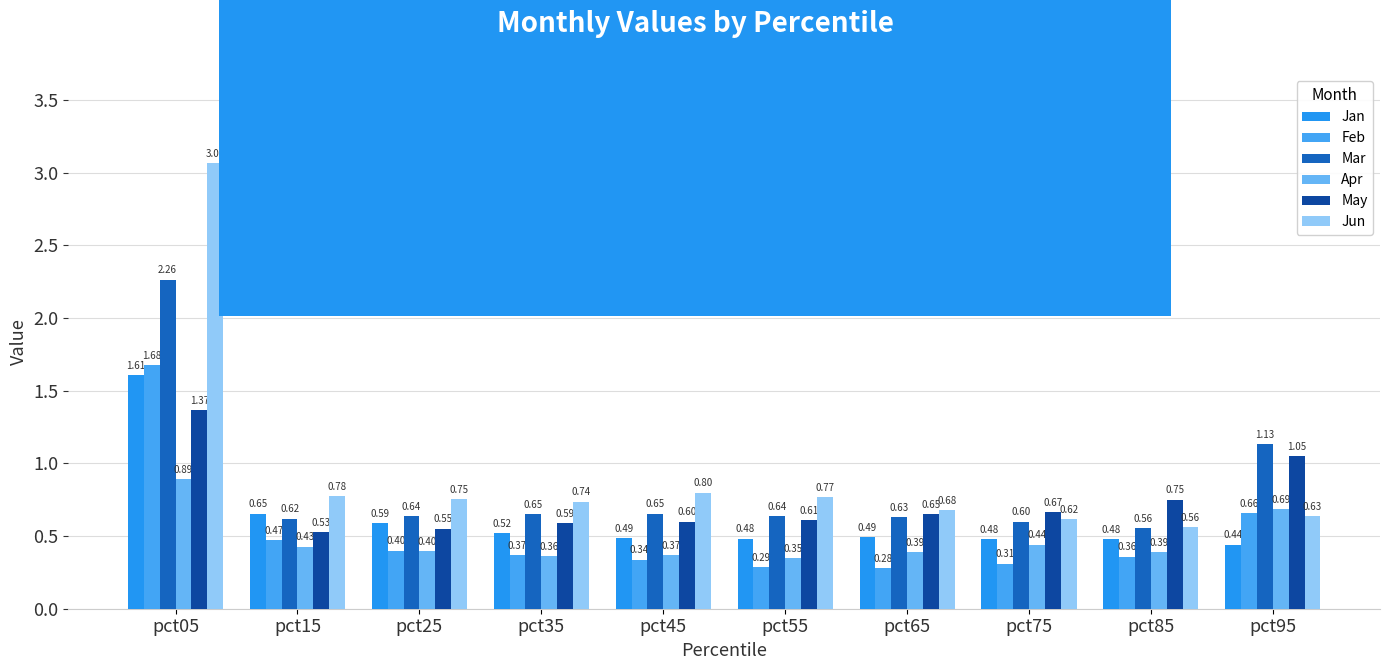

Is it true that May equals 0.7 at pct15?

False